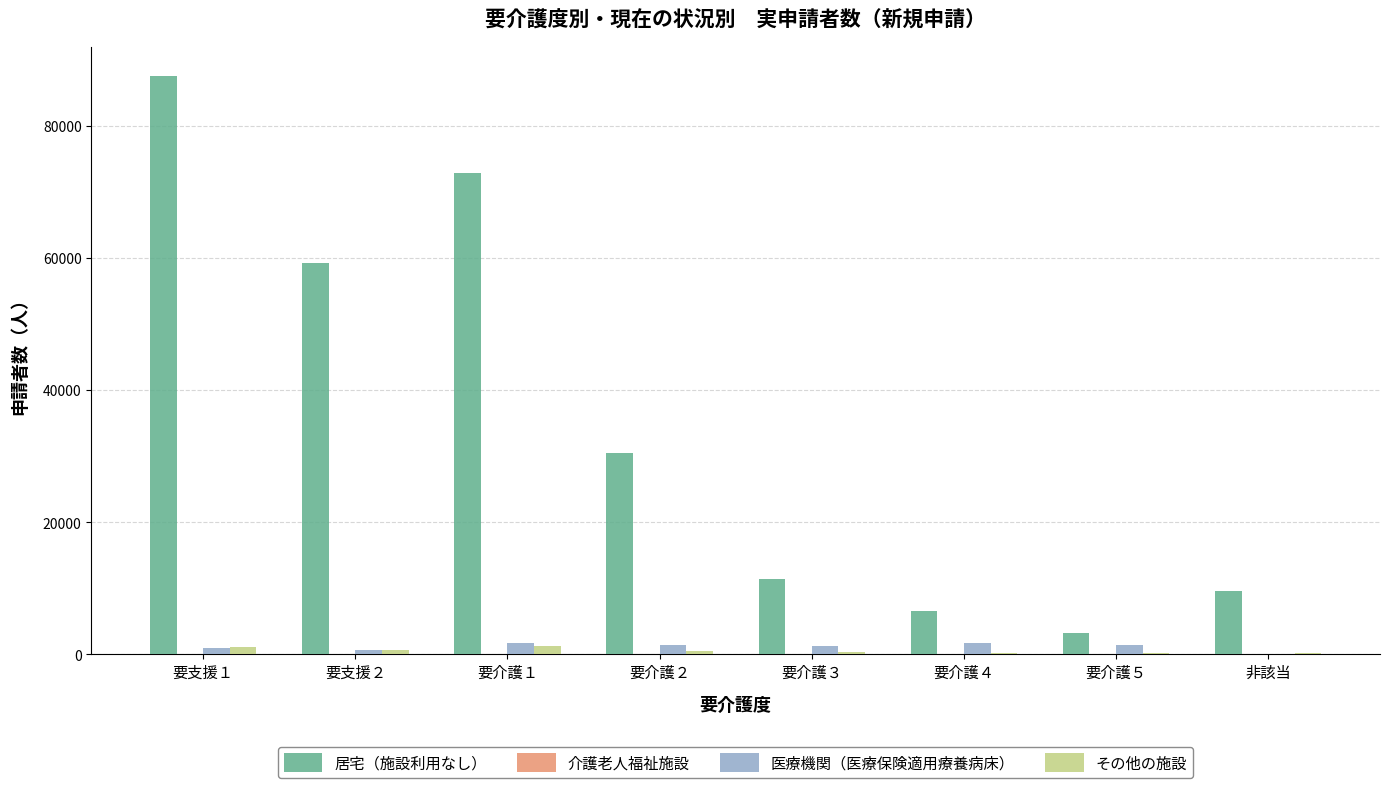

What is the sum of all その他の施設 values?

4740